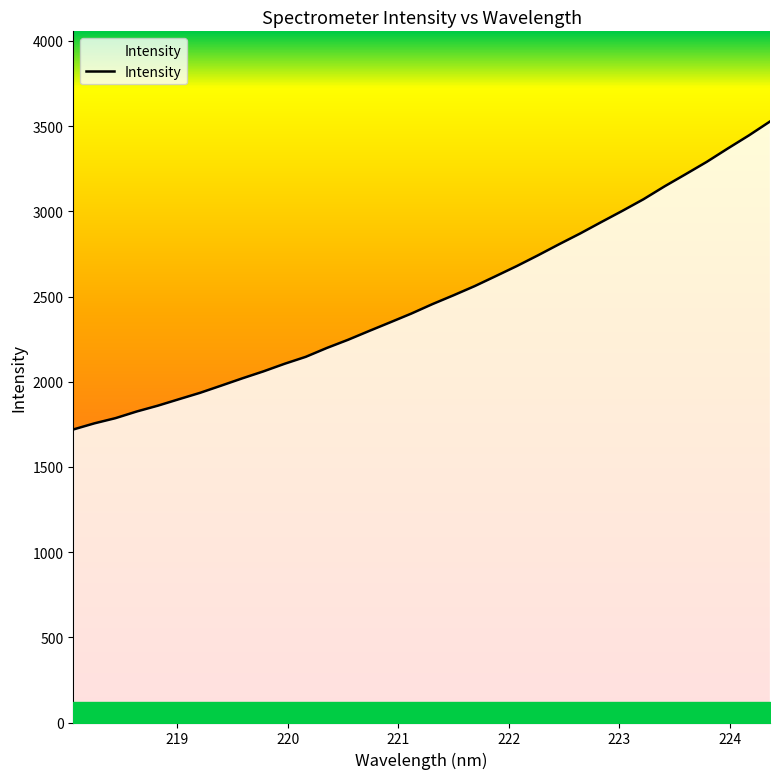

What is the minimum value shown in the chart?

1719.8